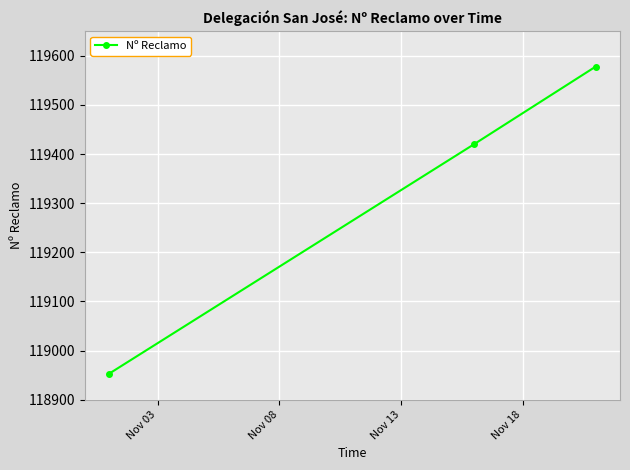

What is the difference between the maximum and minimum values?

625